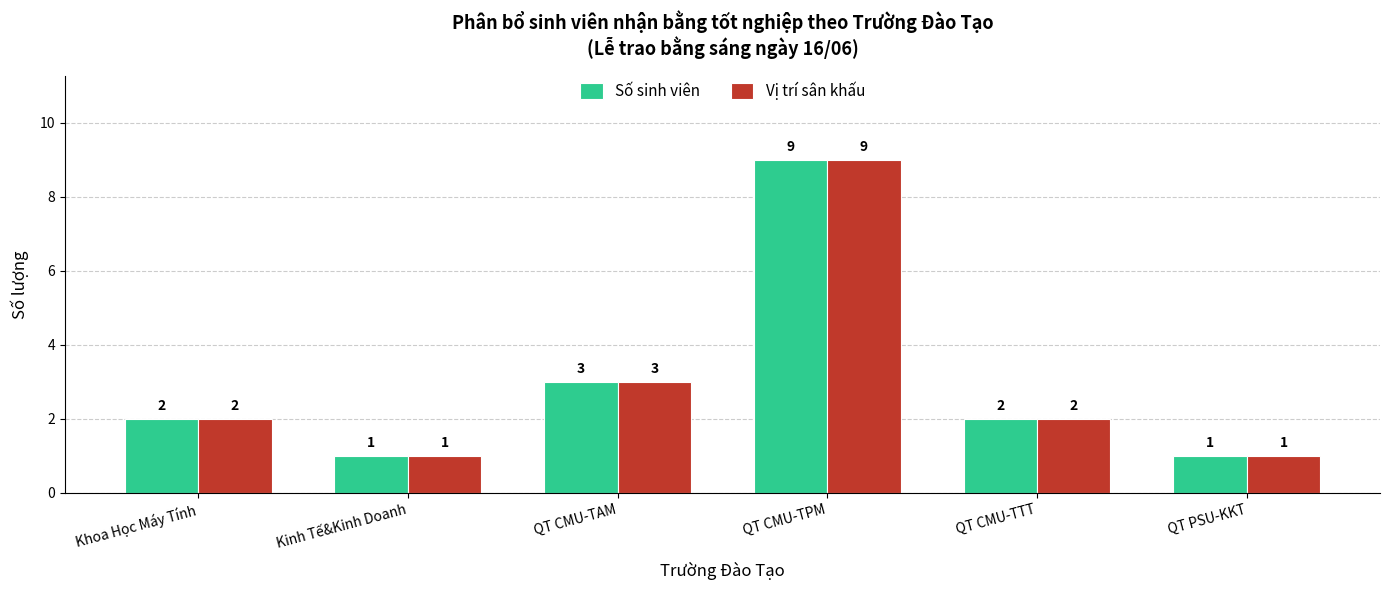

What is the difference between the Số sinh viên values at Kinh Tế&Kinh Doanh and QT CMU-TTT?

1